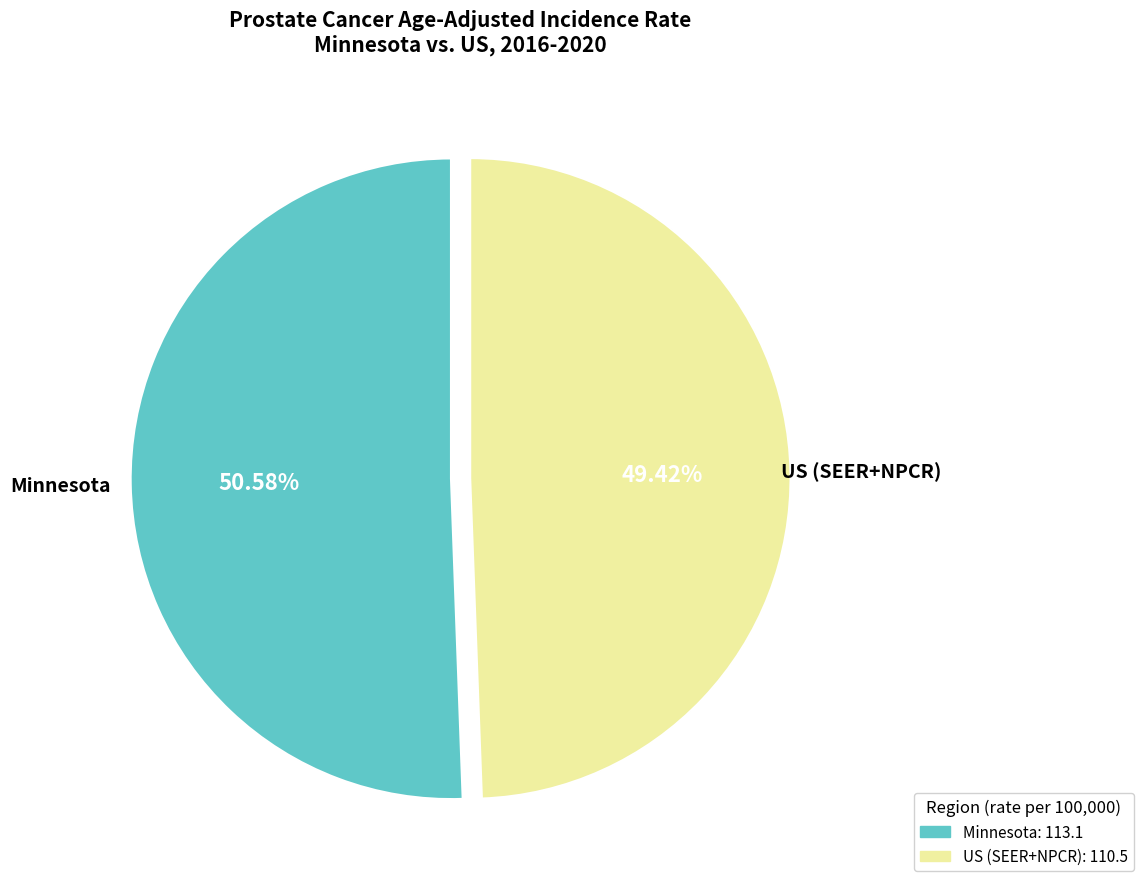

Do US (SEER+NPCR) and Minnesota together represent more than half of the pie?

Yes